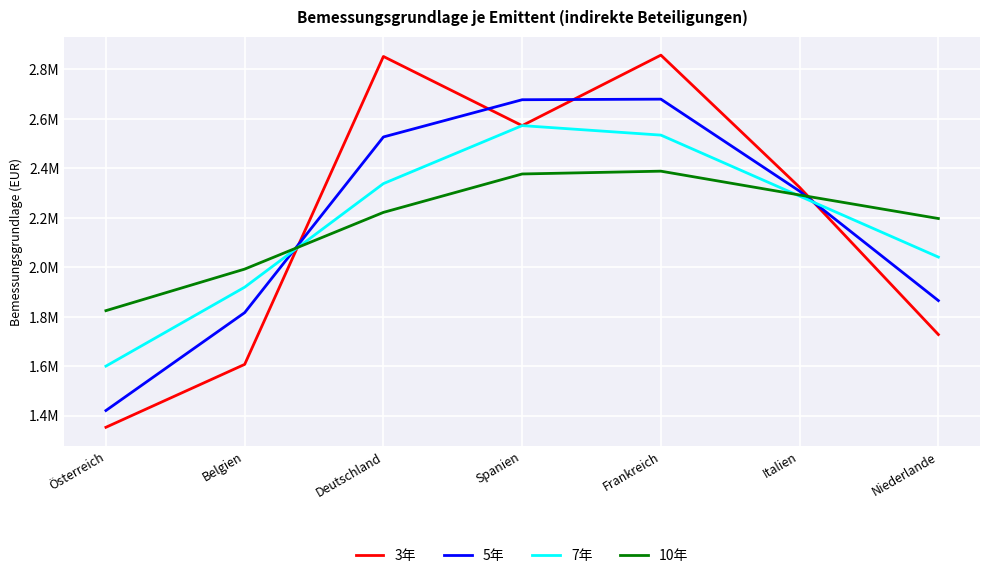

What is the value of the 3年 point at the 3rd from the left?

2852562.0